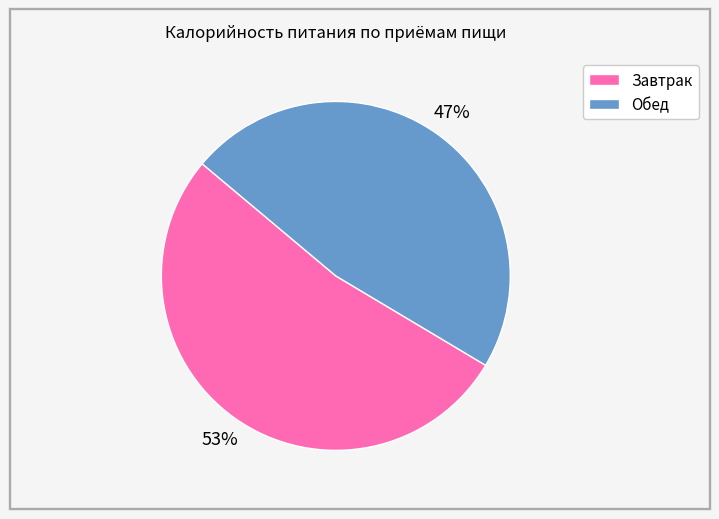

Between Обед and Завтрак, which is larger?

Завтрак